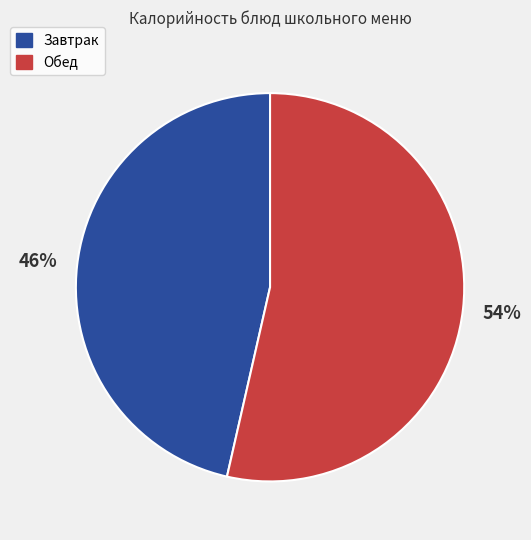

Does any single category account for the majority?

Yes